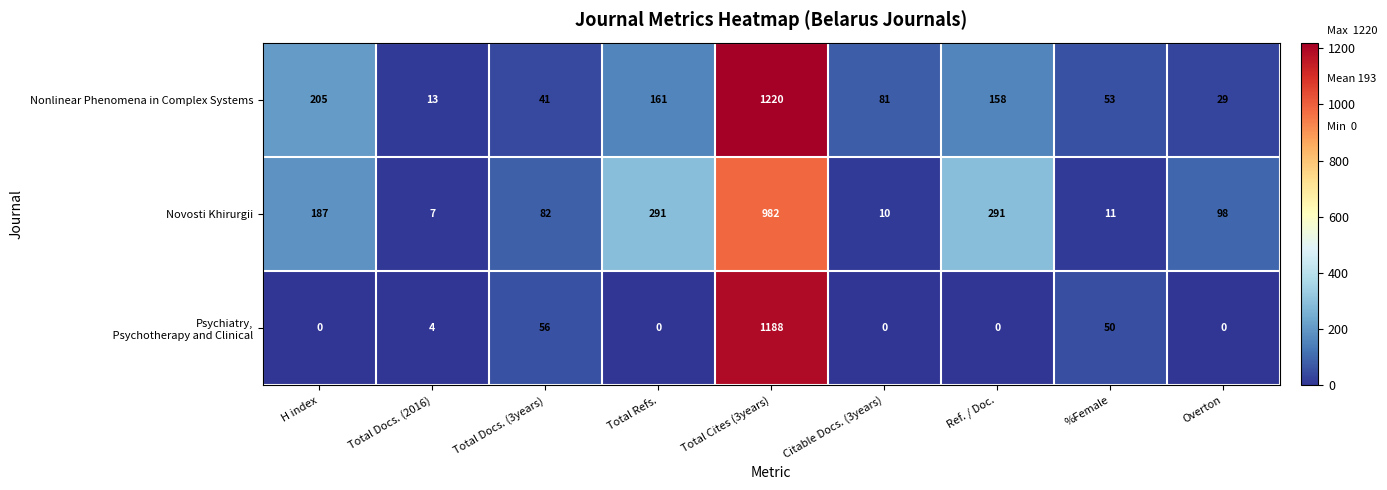

What is the sum of all Novosti Khirurgii values?

1959